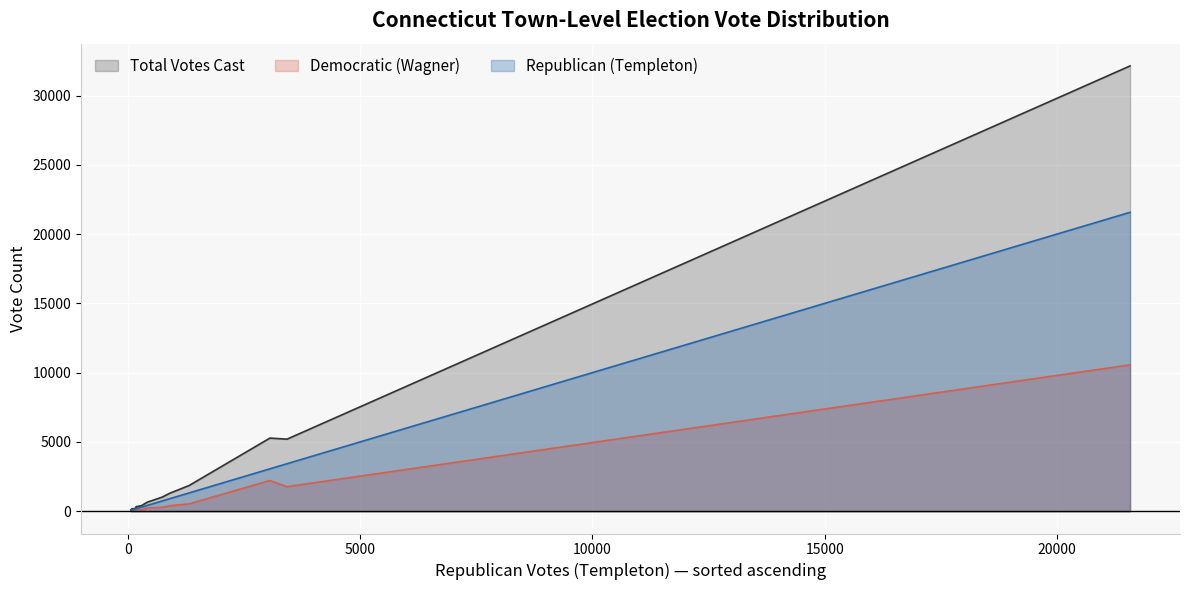

Which series has the largest total across all categories?

Total Votes Cast